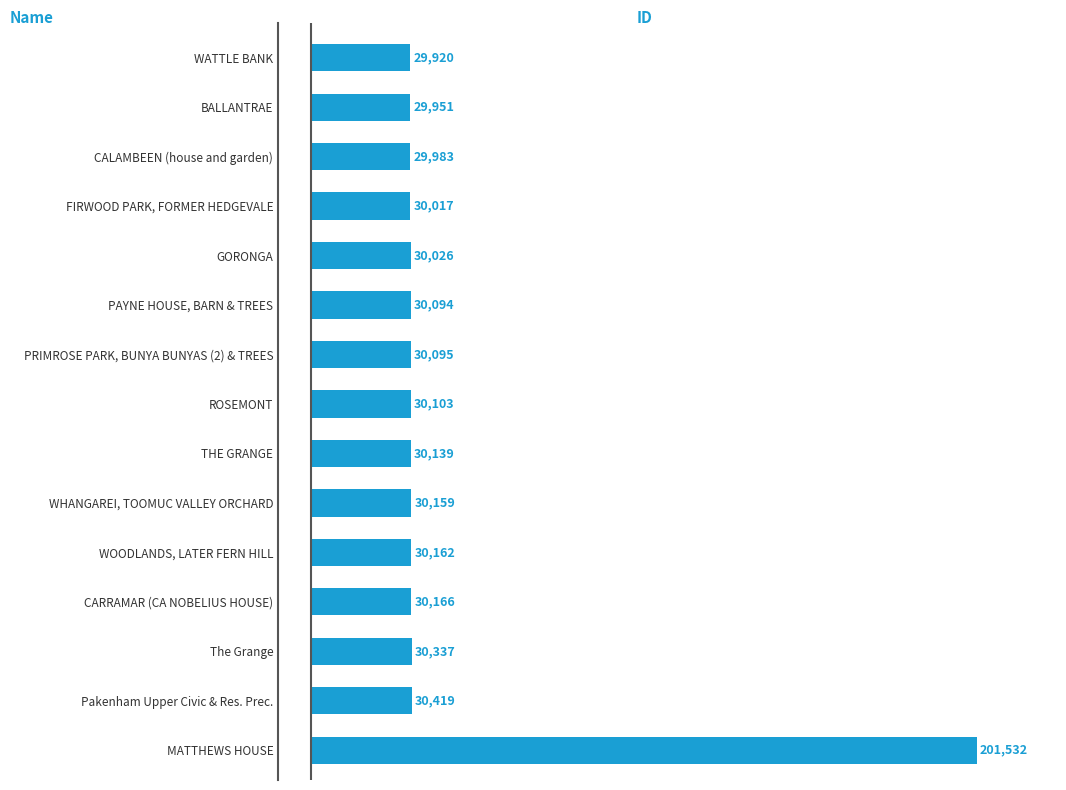

What is the sum of all values?

623103